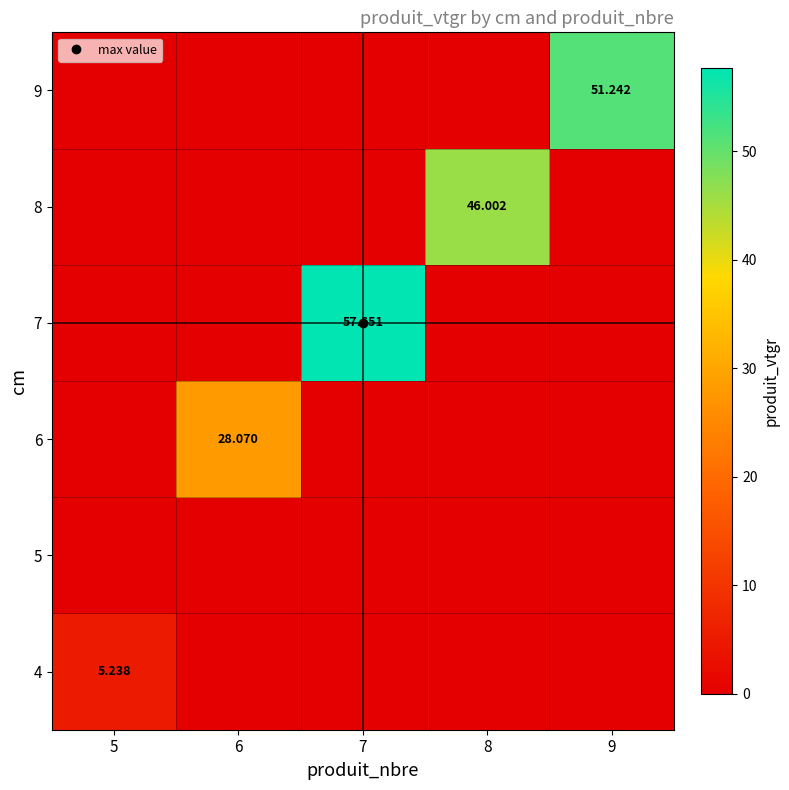

List the series in order of their peak value, lowest first.

5, 4, 6, 8, 9, 7